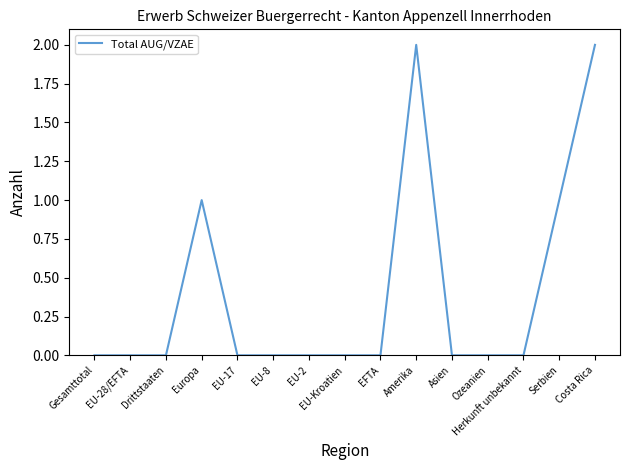

Is it true that the value at Asien is 0?

True